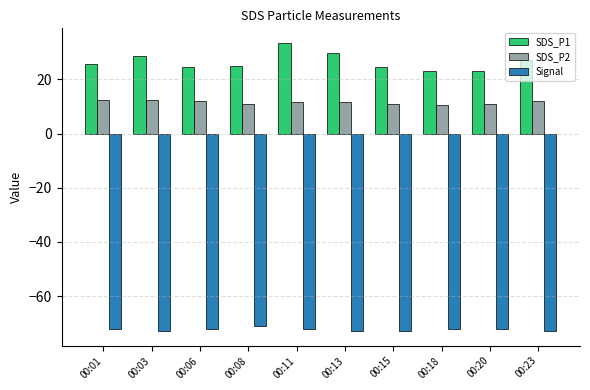

What is the difference between the maximum and minimum values in the SDS_P2 series?

1.8